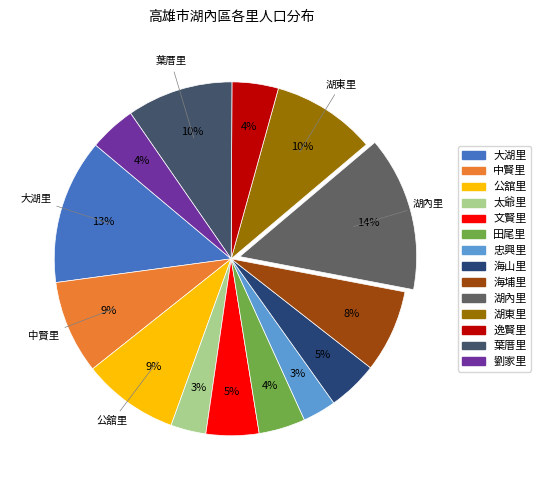

True or false: 太爺里 accounts for 15% of the total.

False